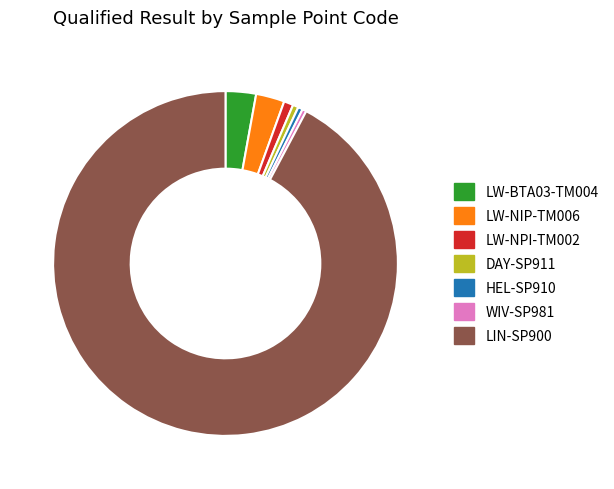

Which category accounts for the majority?

LIN-SP900